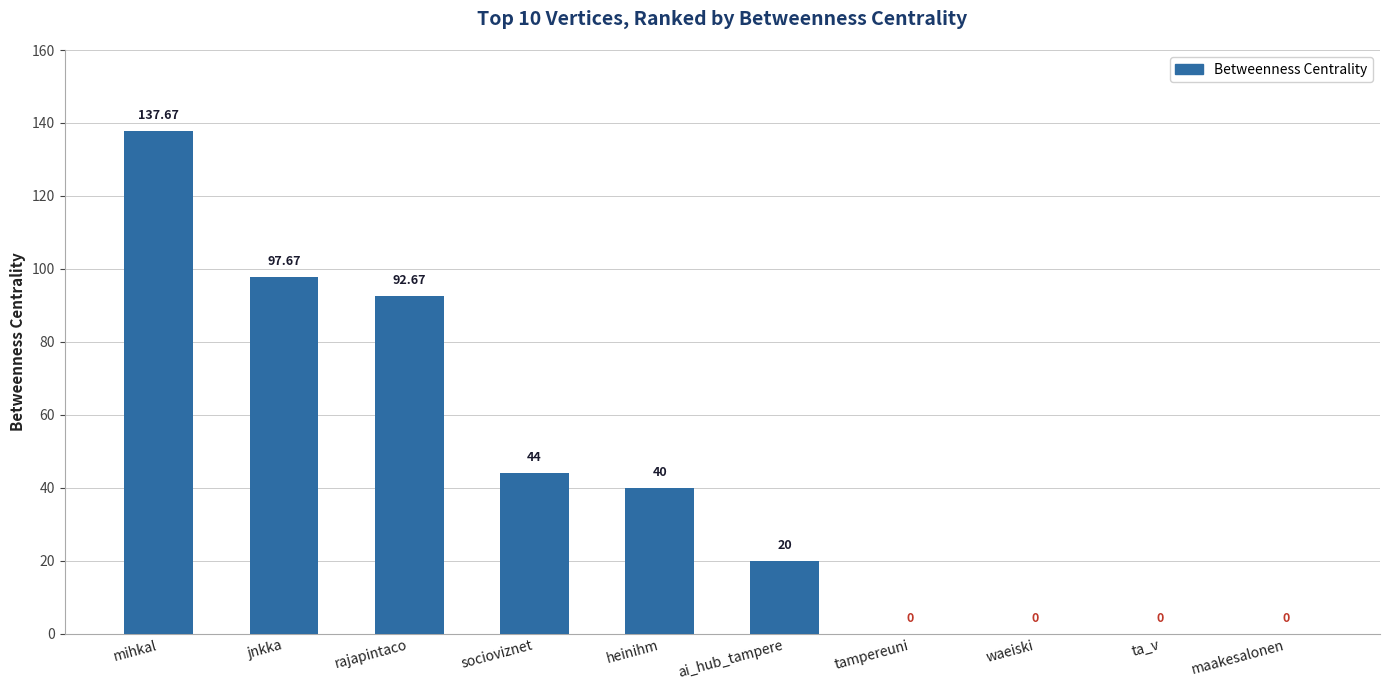

What is the change in value from ai_hub_tampere to ta_v?

-20.0